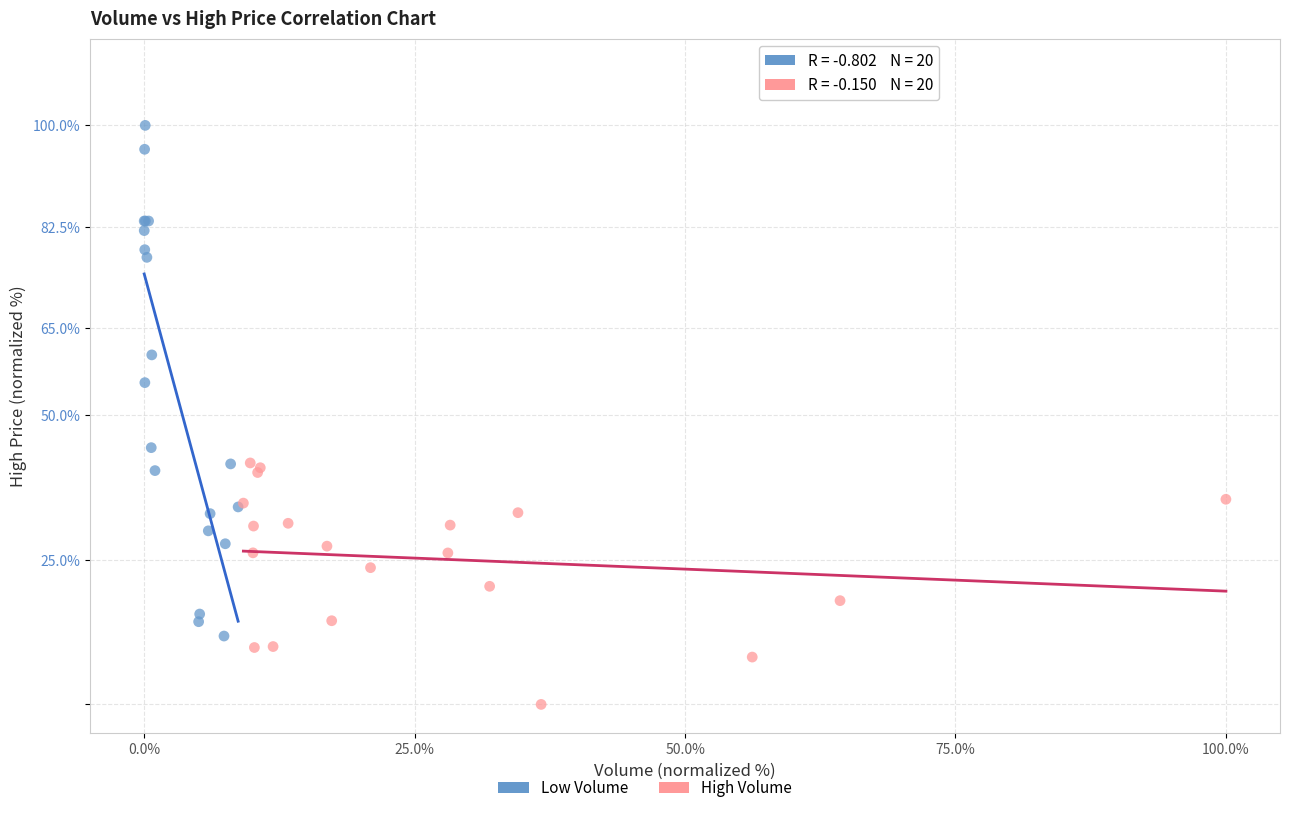

Which series reaches the minimum Y coordinate?

High Volume